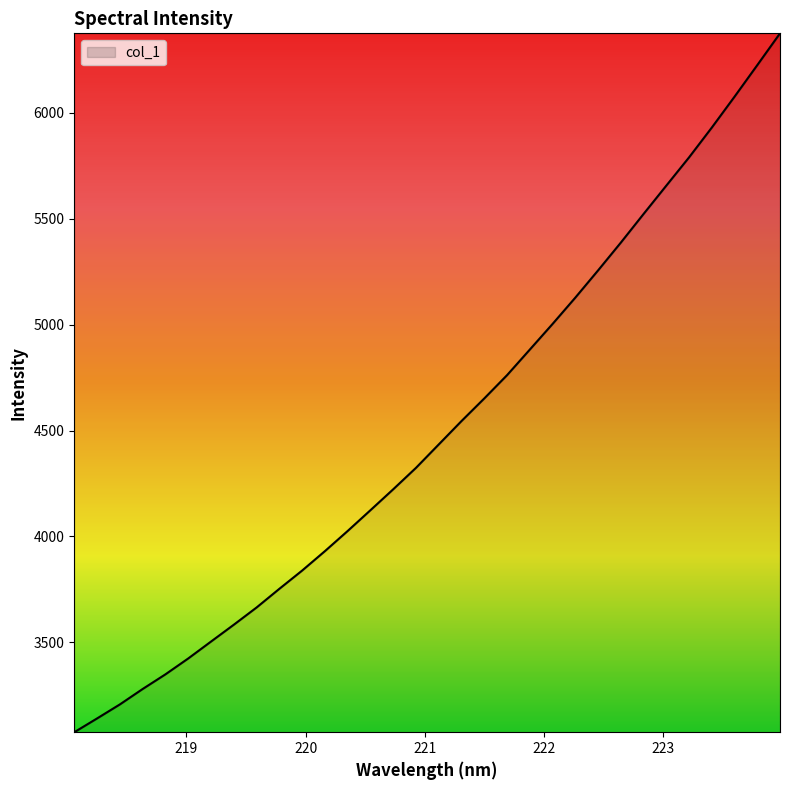

What is the difference between the second highest and minimum values?

3150.9